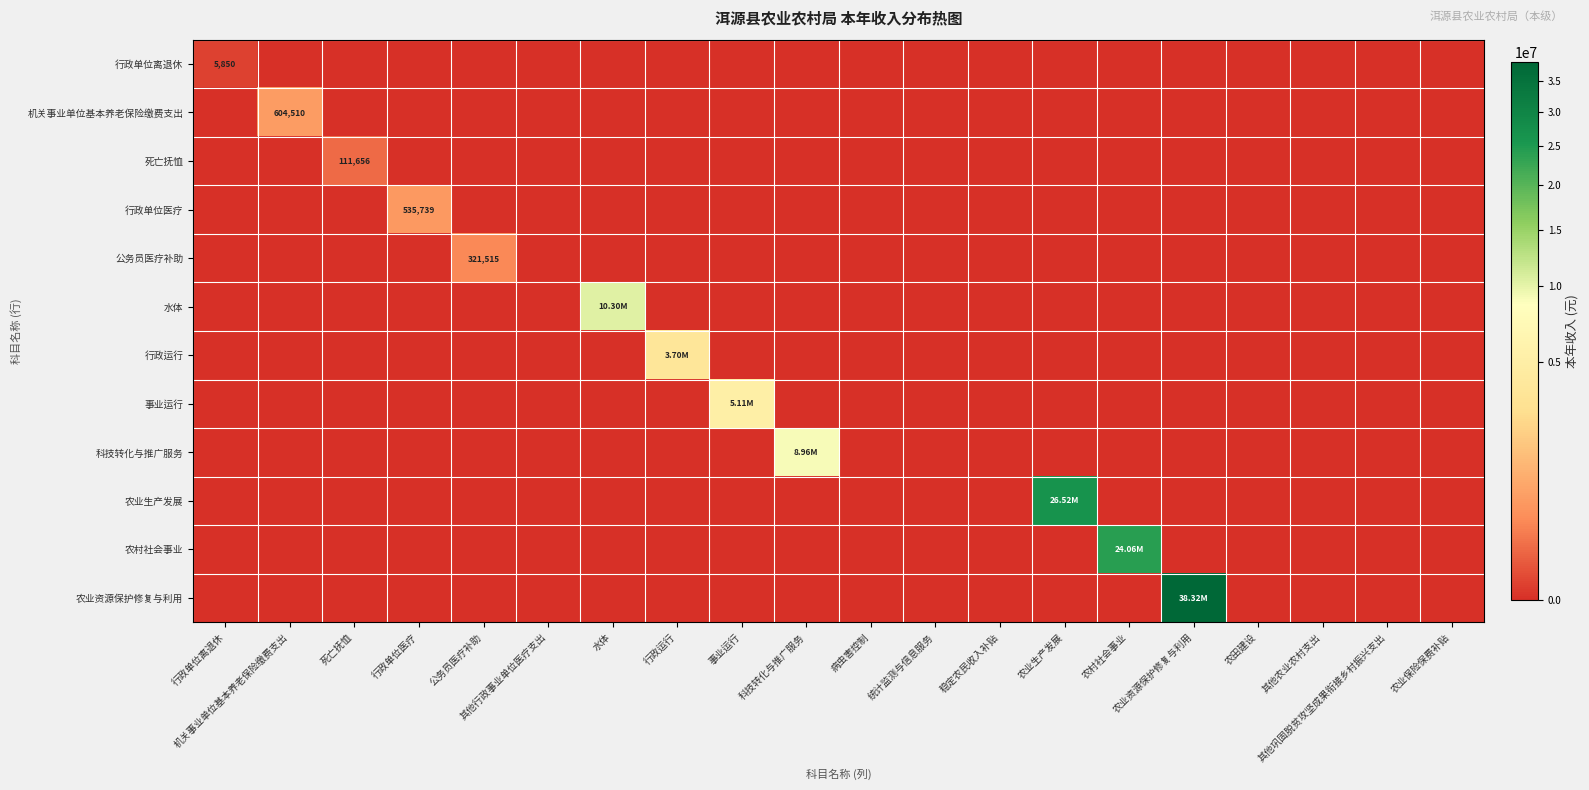

True or false: 死亡抚恤 has a value of 0.0 at 其他巩固脱贫攻坚成果衔接乡村振兴支出.

True